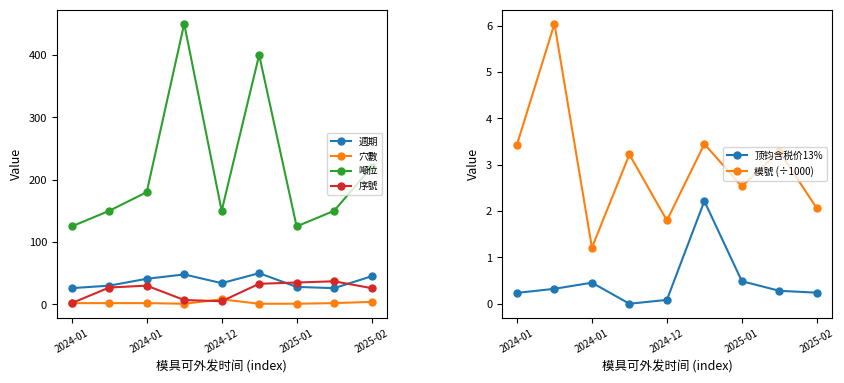

Which category has the lowest value in the 顶钧含税价13% series?

2025-01